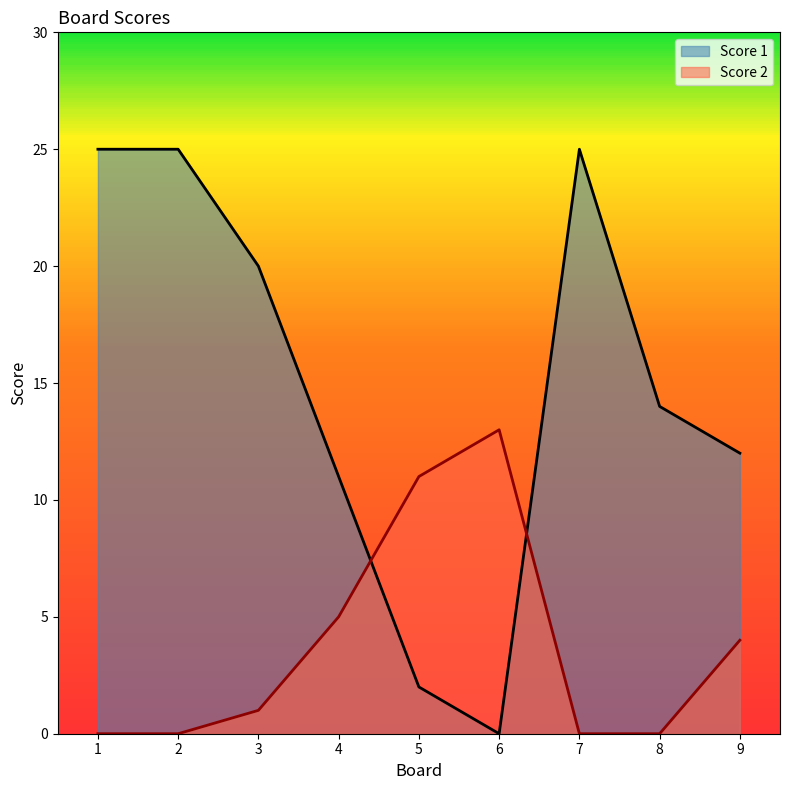

How many positive values does the Score 1 series have?

8